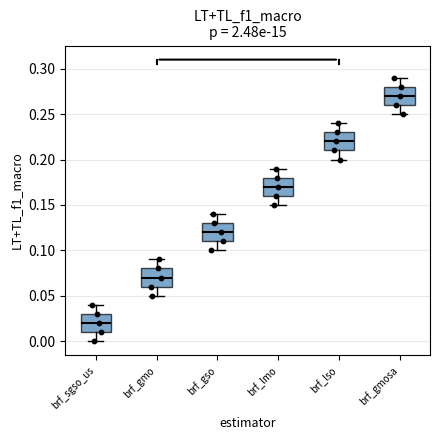

Reading left to right, read every box against the y-axis: the position of its median line, the range the box covers, and the ends of its whiskers. The values are not printed on the chart, so give them approximately, as read against the axis.

brf_sgso_us: median 0.02, box 0.01 to 0.03, whiskers 0.00 to 0.04
brf_gmo: median 0.07, box 0.06 to 0.08, whiskers 0.05 to 0.09
brf_gso: median 0.12, box 0.11 to 0.13, whiskers 0.10 to 0.14
brf_lmo: median 0.17, box 0.16 to 0.18, whiskers 0.15 to 0.19
brf_lso: median 0.22, box 0.21 to 0.23, whiskers 0.20 to 0.24
brf_gmosa: median 0.27, box 0.26 to 0.28, whiskers 0.25 to 0.29